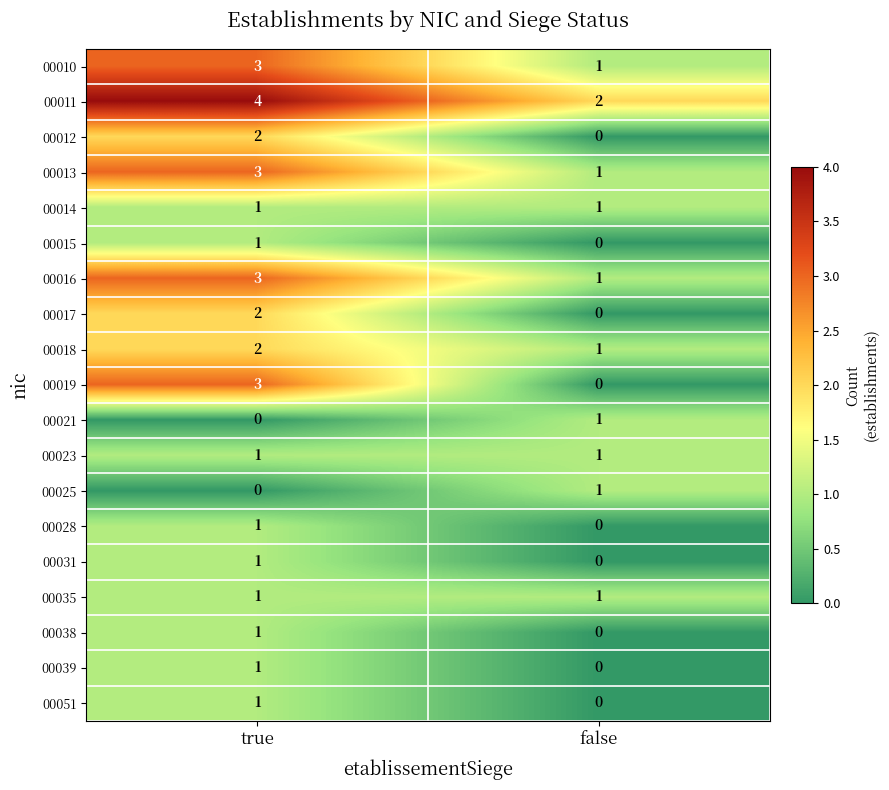

List the labels in order of 00010 value, smallest first.

false, true